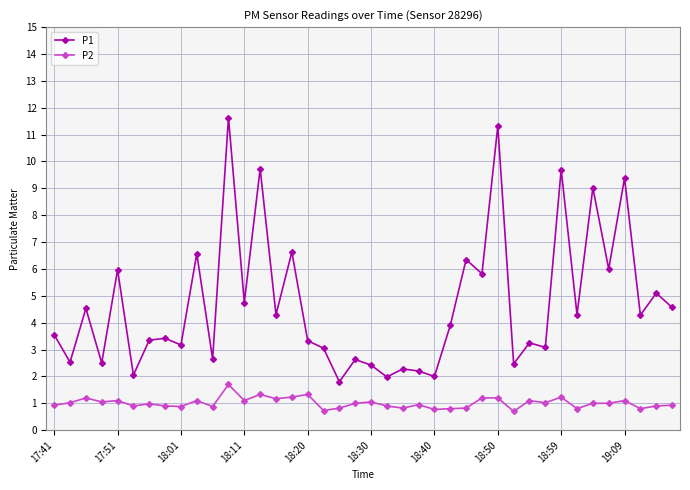

Which series has the largest range (max minus min)?

P1